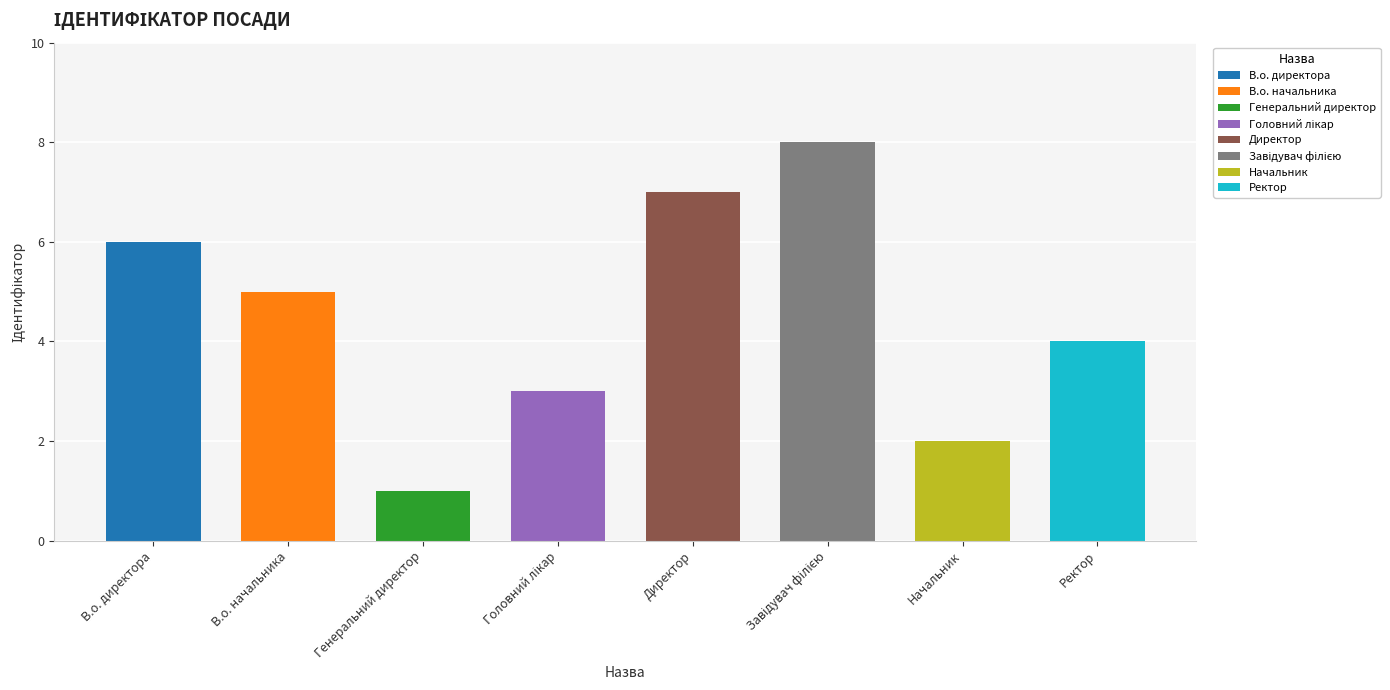

What is the label of the 1st bar from the right?

Ректор